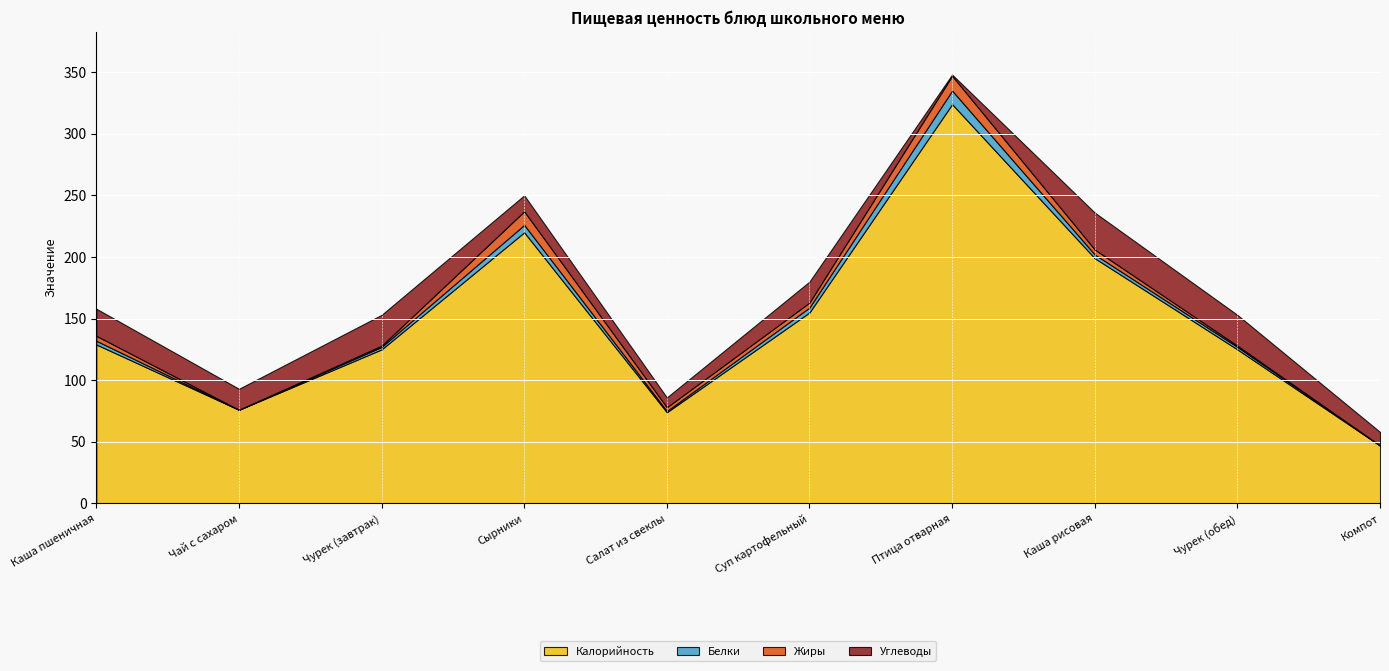

Reading left to right, list all the values displayed in this chart.

Калорийность: 129	76	125	220	74	155	324	199	125	47
Белки: 3	0	2	6	1	4	11	3	2	0
Жиры: 4	0	1	11	3	4	12	4	1	0
Углеводы: 22	17	25	13	8	17	1	30	25	11